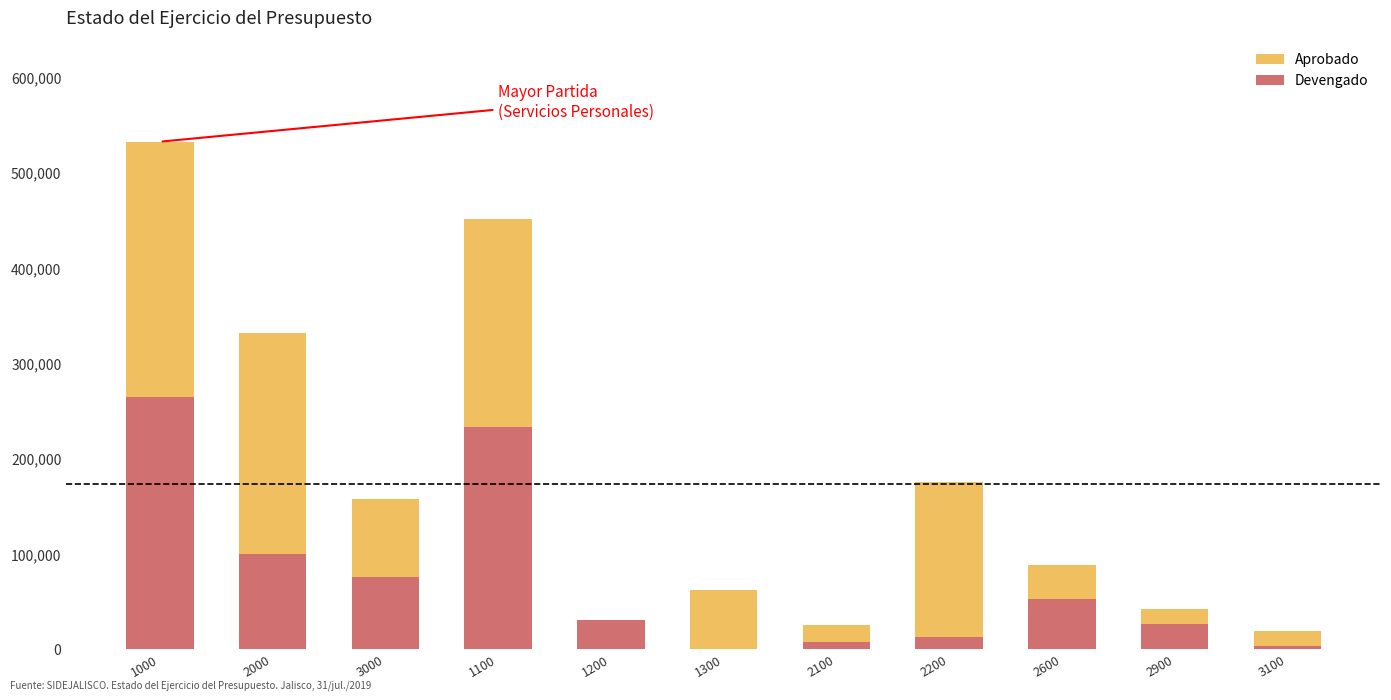

How many bars are there in each group?

2